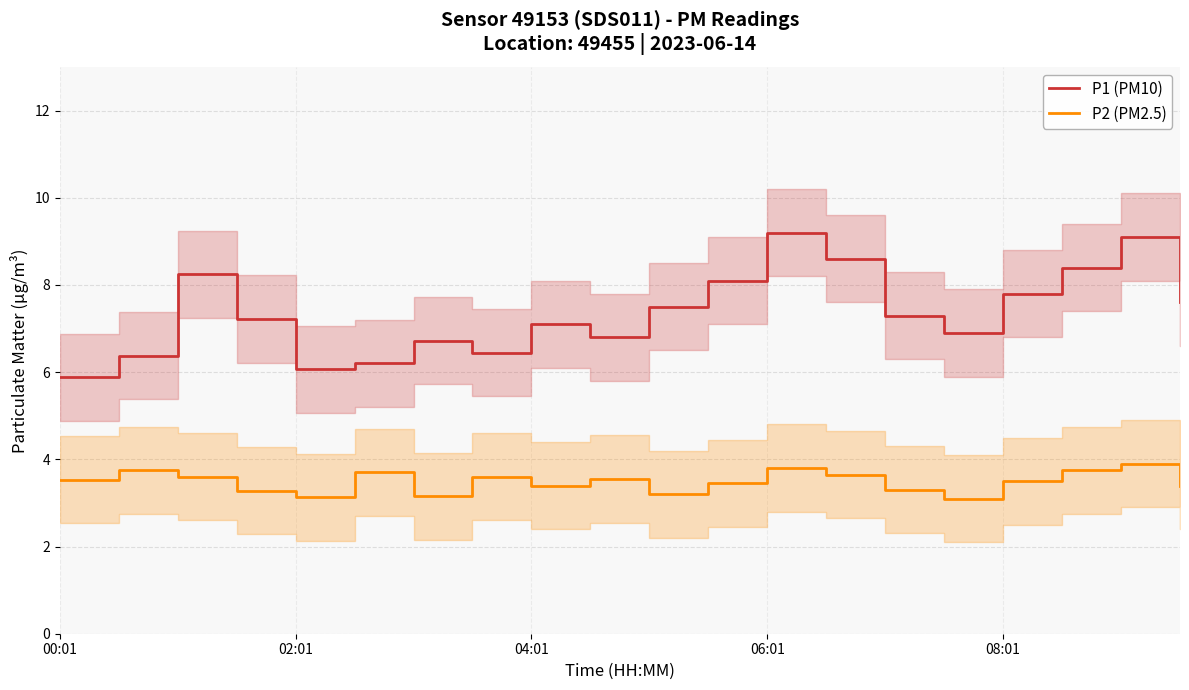

True or false: P2 (PM2.5) and P1 (PM10) intersect in this chart.

False